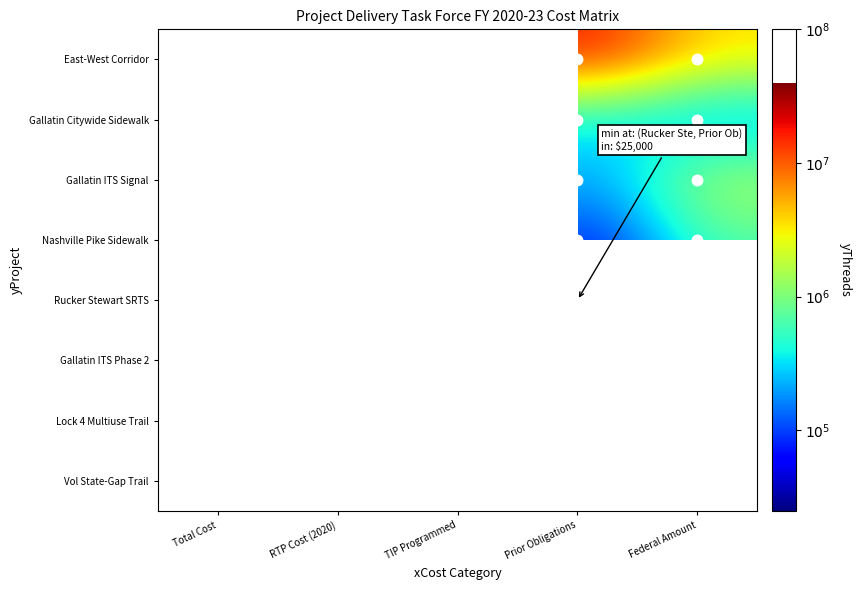

Count the number of data series in this chart.

8